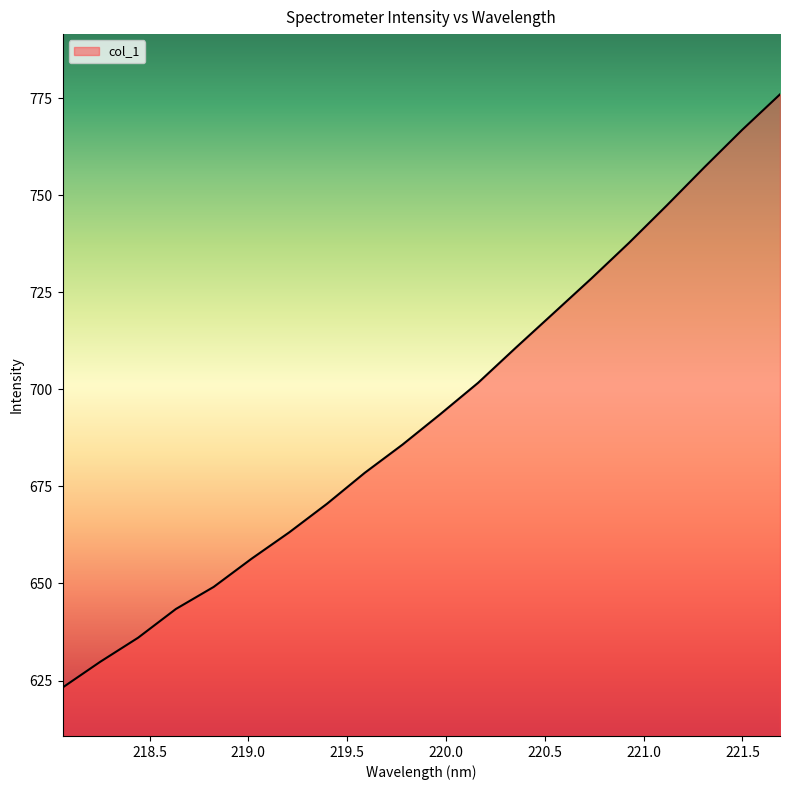

What is the maximum value shown in the chart?

776.0